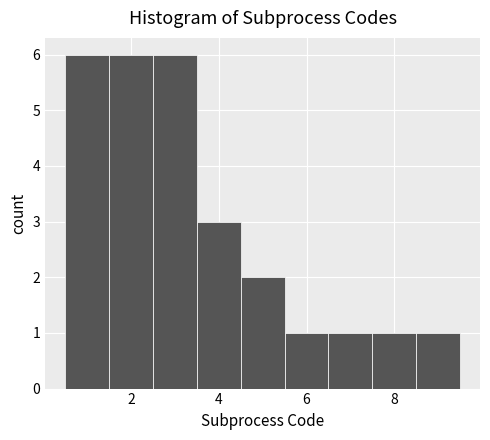

How tall is the bar that spans 0.5 to 1.5 on the x-axis? Neither the bar edges nor the heights are printed on the chart, so give them approximately, as read against the axes.

6